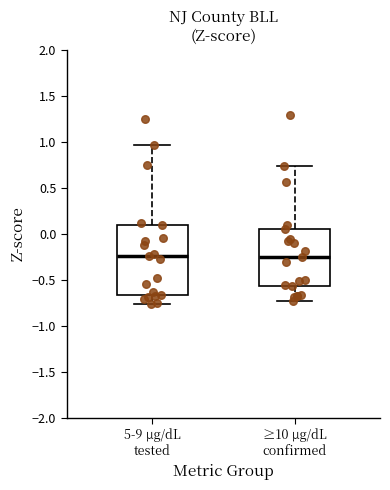

Reading left to right, read every box against the y-axis: the position of its median line, the range the box covers, and the ends of its whiskers. The values are not printed on the chart, so give them approximately, as read against the axis.

5-9 µg/dL tested: median -0.25, box -0.65 to 0.10, whiskers -0.75 to 0.95
≥10 µg/dL confirmed: median -0.25, box -0.55 to 0.05, whiskers -0.75 to 0.75